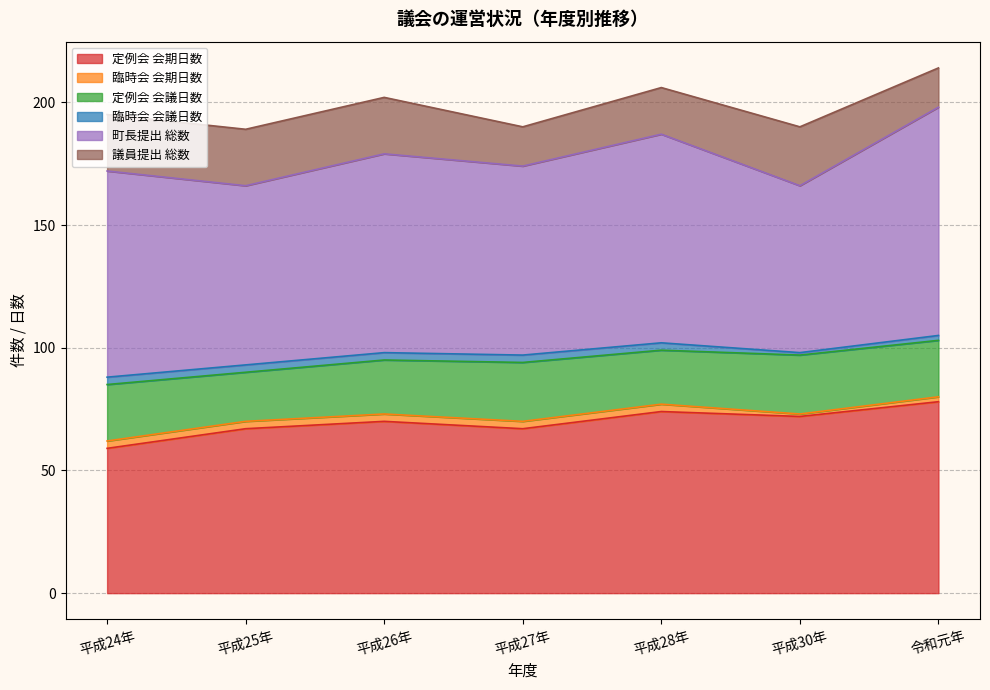

What is the difference between the 定例会 会期日数 values at 平成24年 and 平成27年?

8